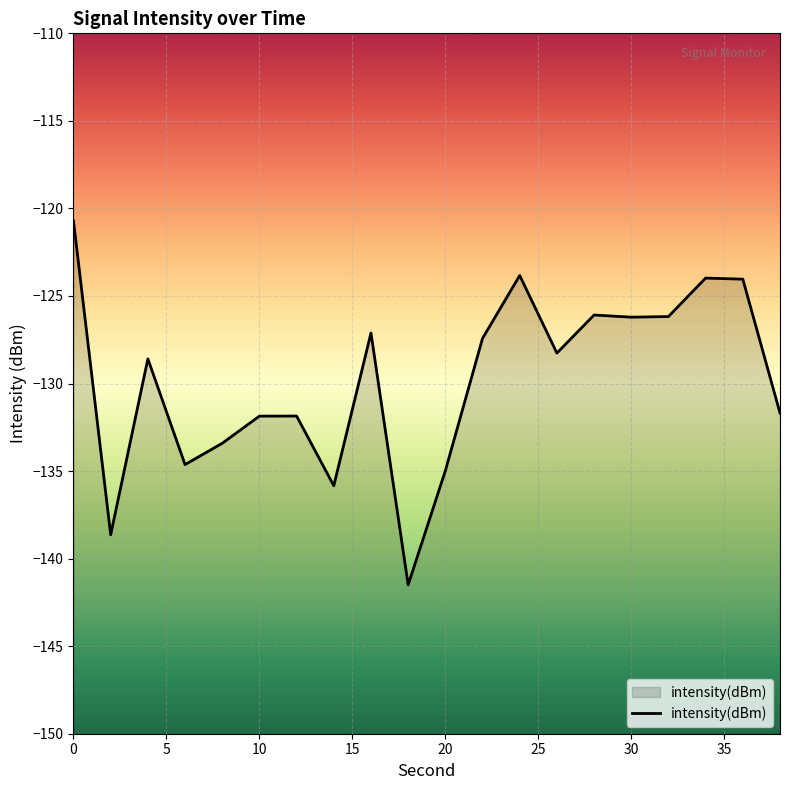

What is the minimum value shown in the chart?

-141.5